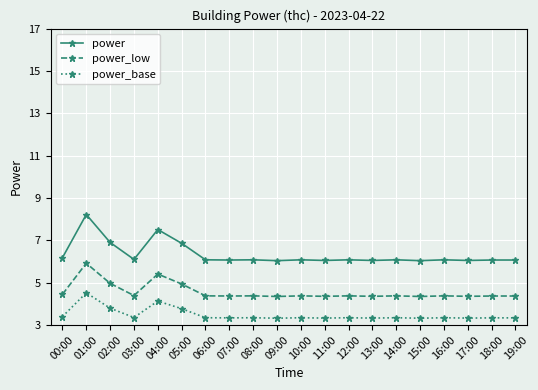

Does the chart display data point markers on the line(s)?

Yes